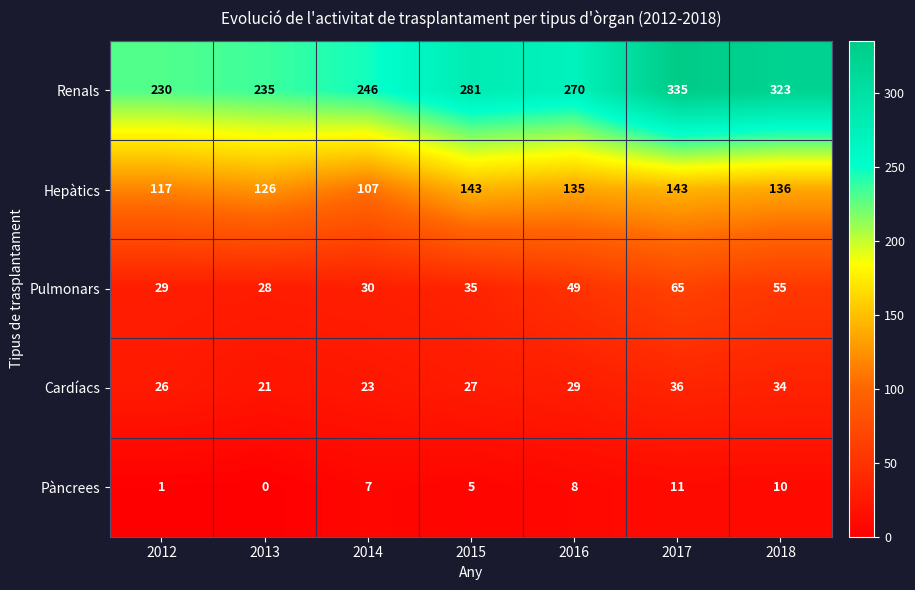

Which series changed the most between 2012 and 2017?

Renals